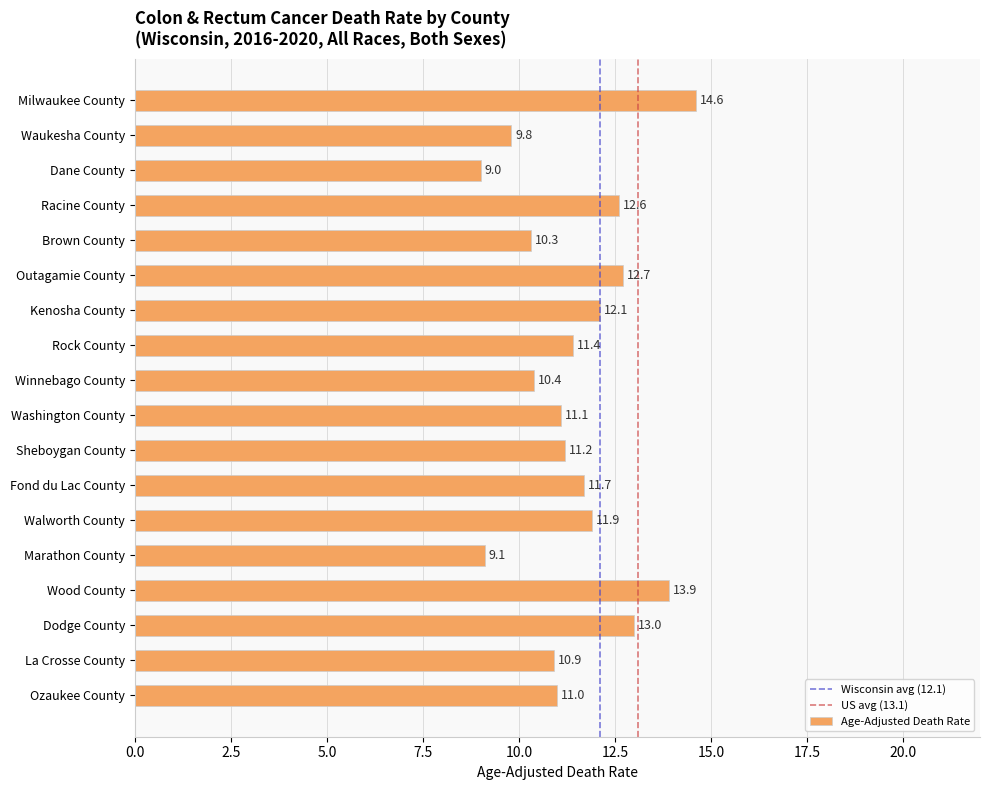

Which has a higher value, Sheboygan County or Winnebago County?

Sheboygan County